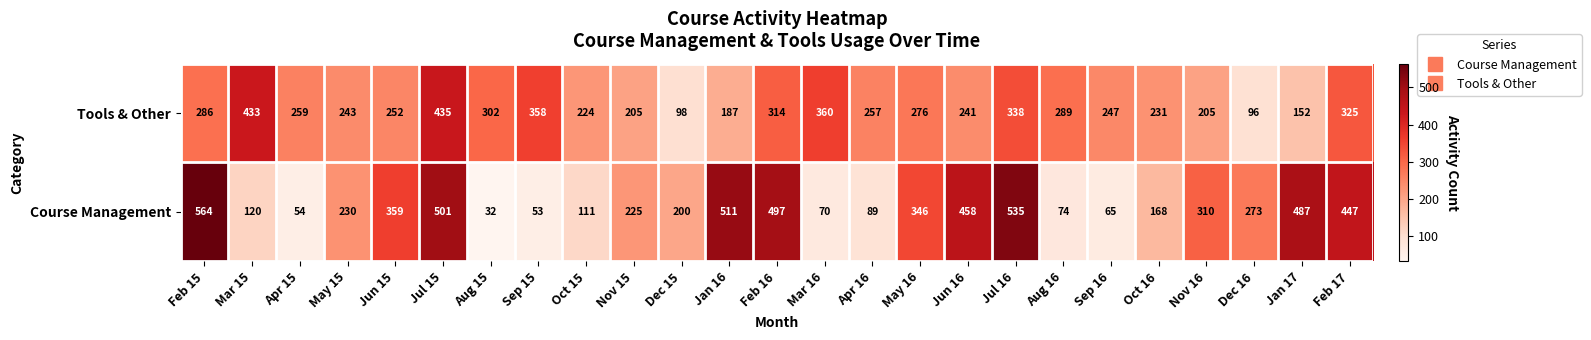

The Tools & Other series shows 738 at Mar 15. True or false?

False